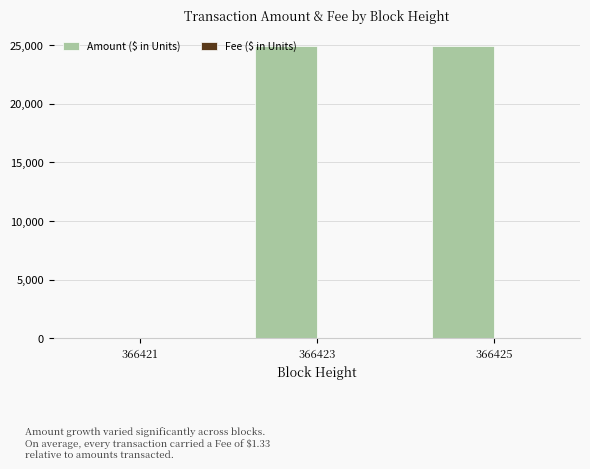

Between 366421 and 366423, which series saw the biggest shift?

Amount ($ in Units)